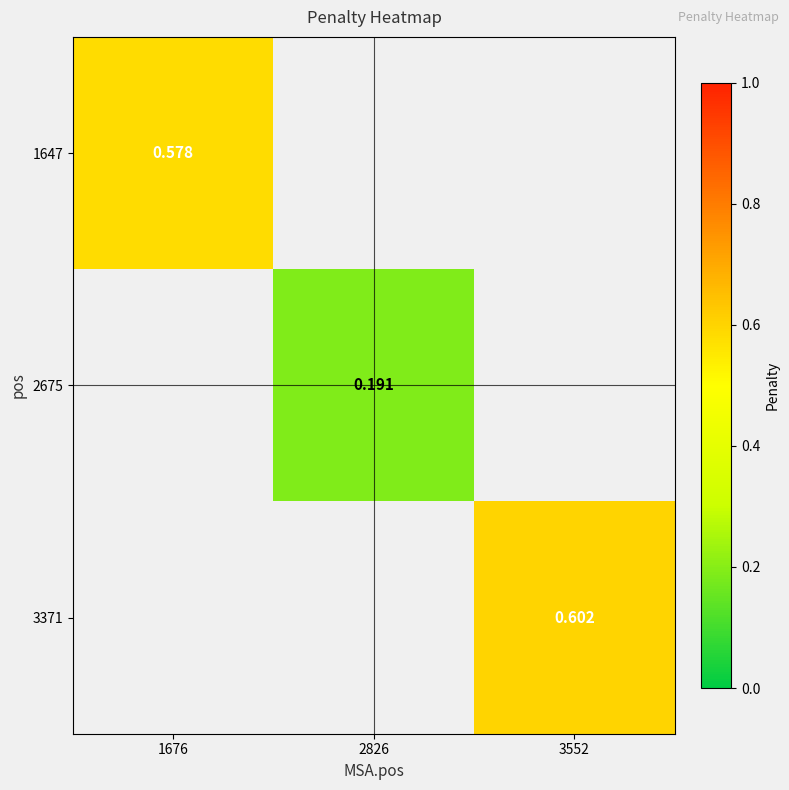

Between 1676 and 3552, which is larger?

3552